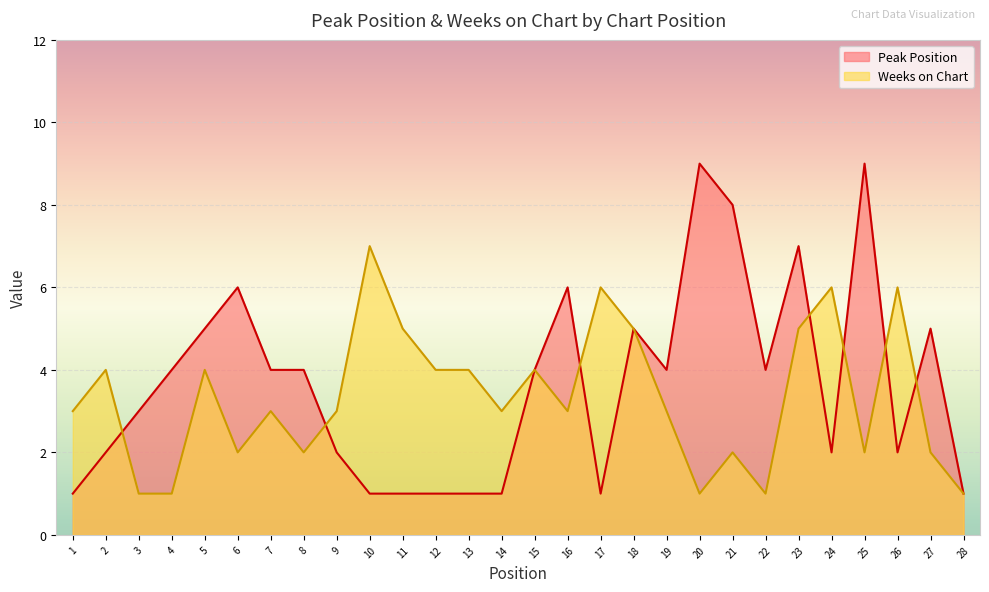

What is the value of the Weeks on Chart point at the 26th from the left?

6